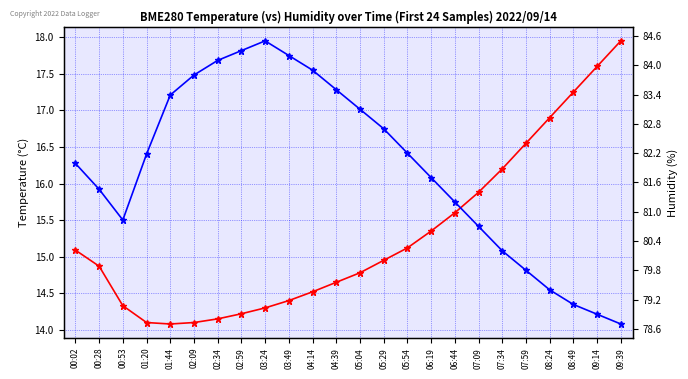

True or false: BME280_humidity has a value of 41.8 at 00:28.

False